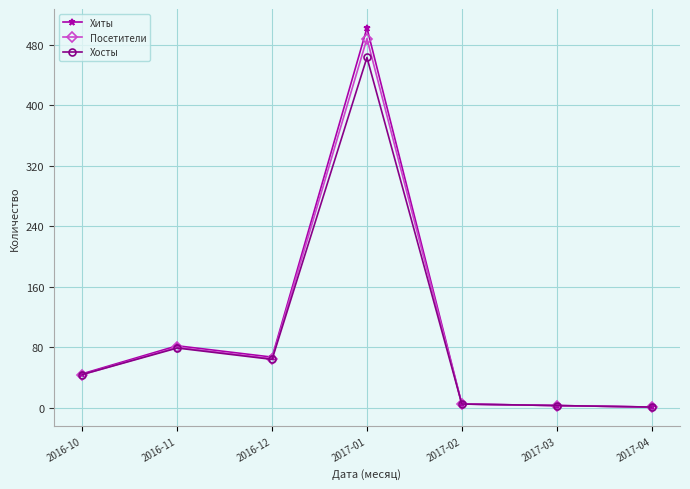

What is the difference between the maximum and minimum values in the Хосты series?

462